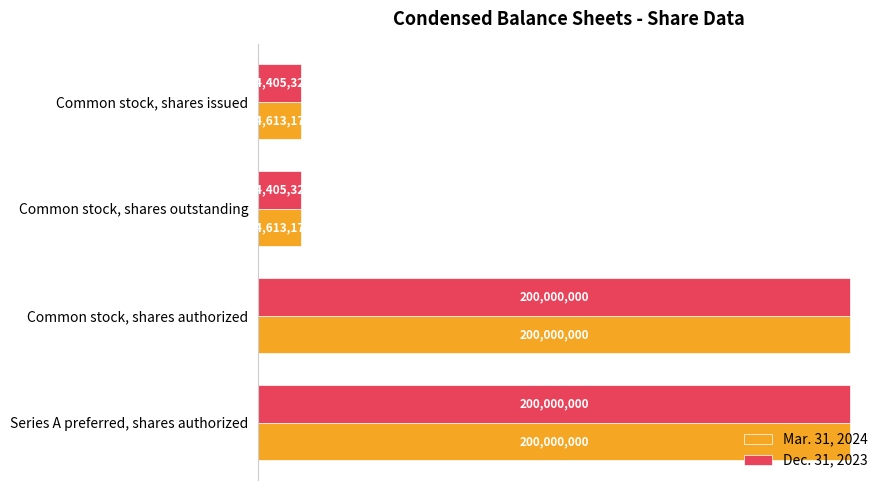

What are all the series names shown in the legend?

Mar. 31, 2024, Dec. 31, 2023